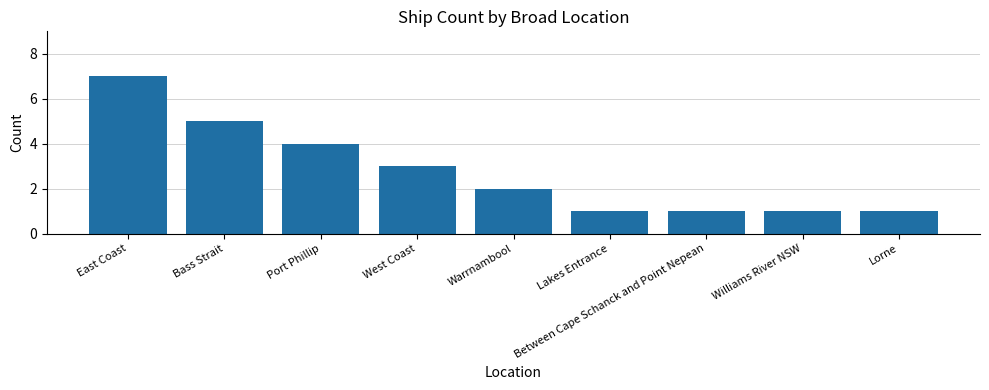

Does the chart contain any negative values?

No